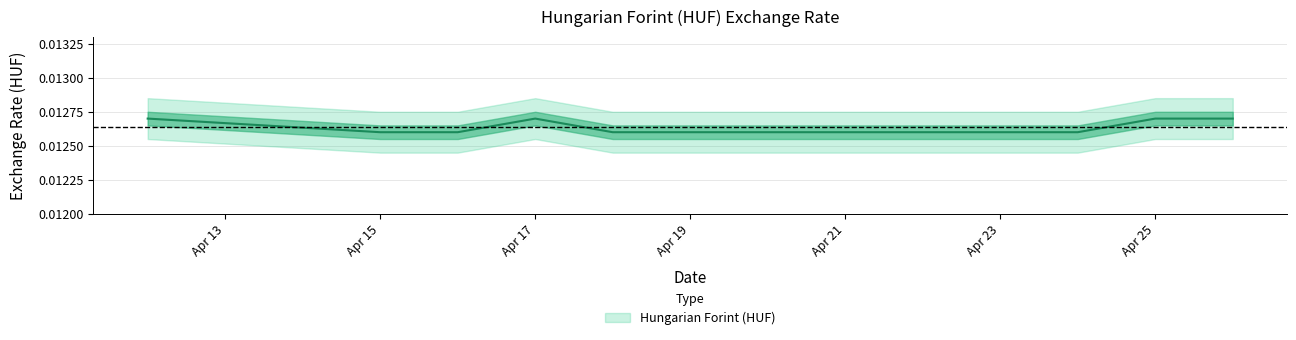

True or false: the data has more than 0 interior local peaks.

True